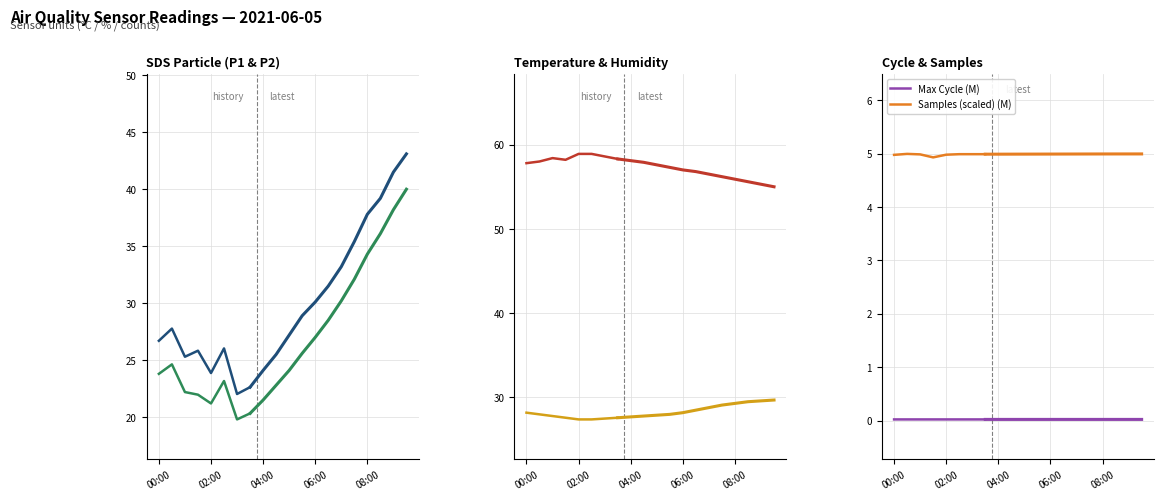

True or false: Humidity has a value of 103.1 at 00:00.

False